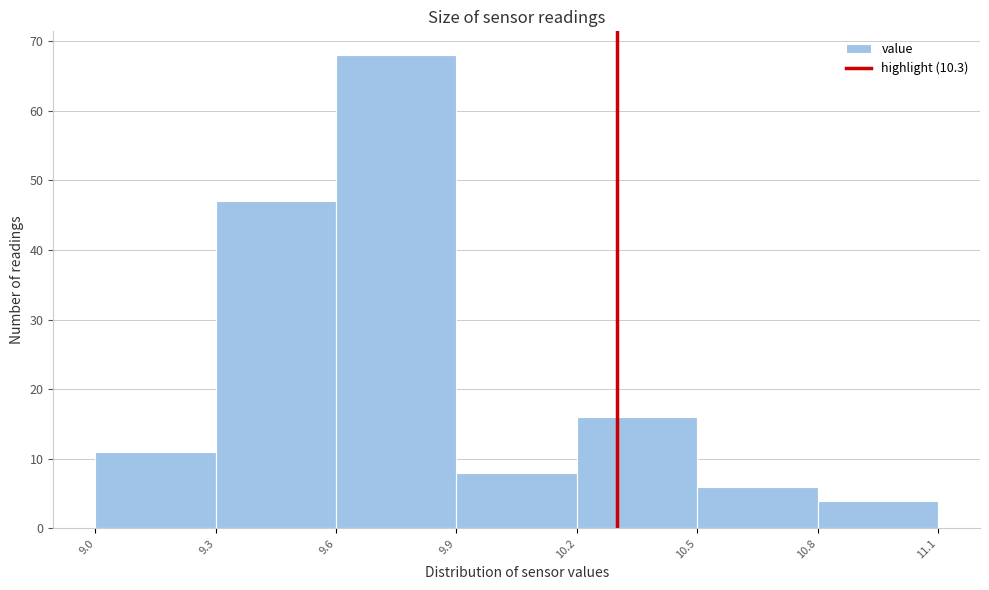

How tall is the bar that spans 9.6 to 9.9 on the x-axis? The values are not printed on the chart, so give them approximately, as read against the axis.

68